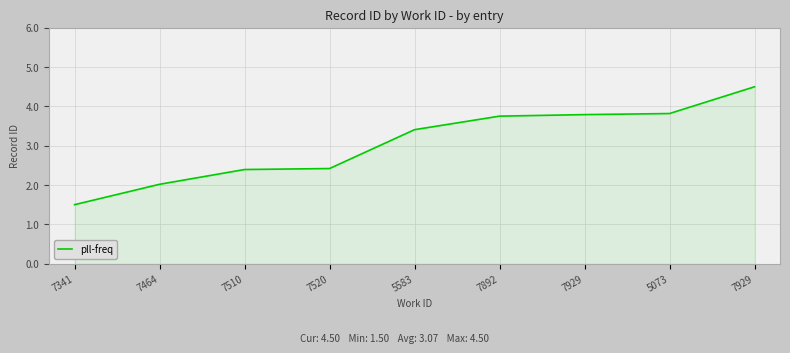

What is the minimum value shown in the chart?

1.5